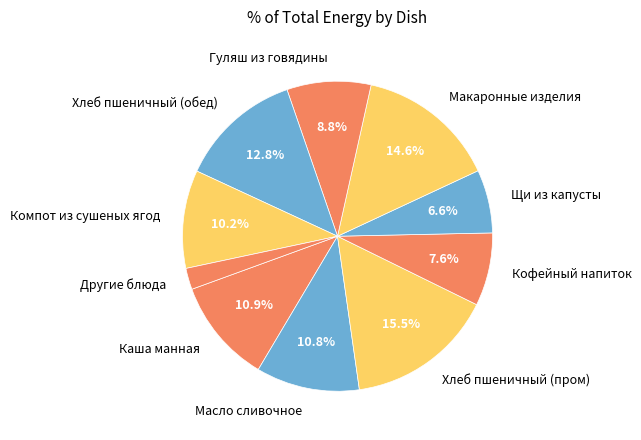

What is the largest slice in the pie chart?

Хлеб пшеничный (пром)